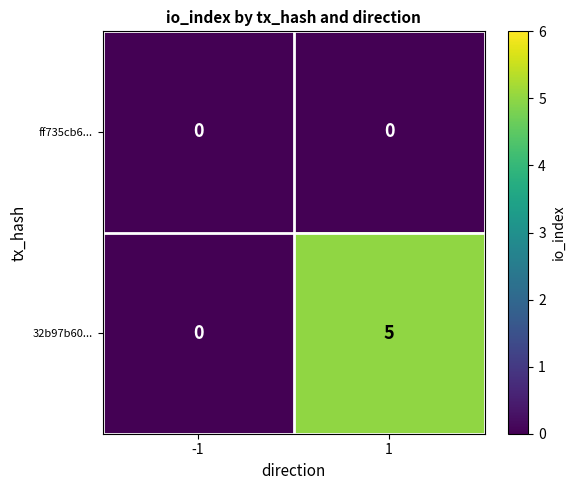

Reading left to right, transcribe all the data shown in this chart.

ff735cb6...: 0	0
32b97b60...: 0	5